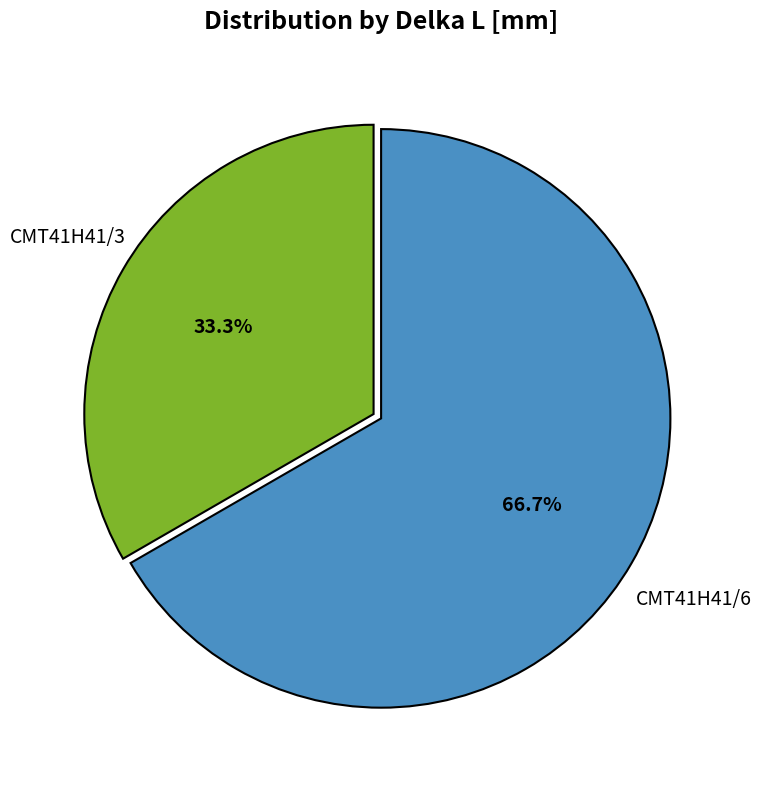

Is there a majority slice in this chart?

Yes